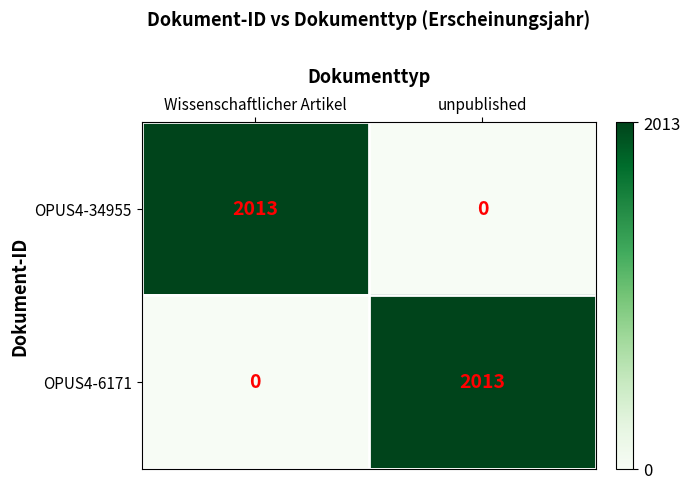

At which label is OPUS4-6171 closest to 1006?

Wissenschaftlicher Artikel